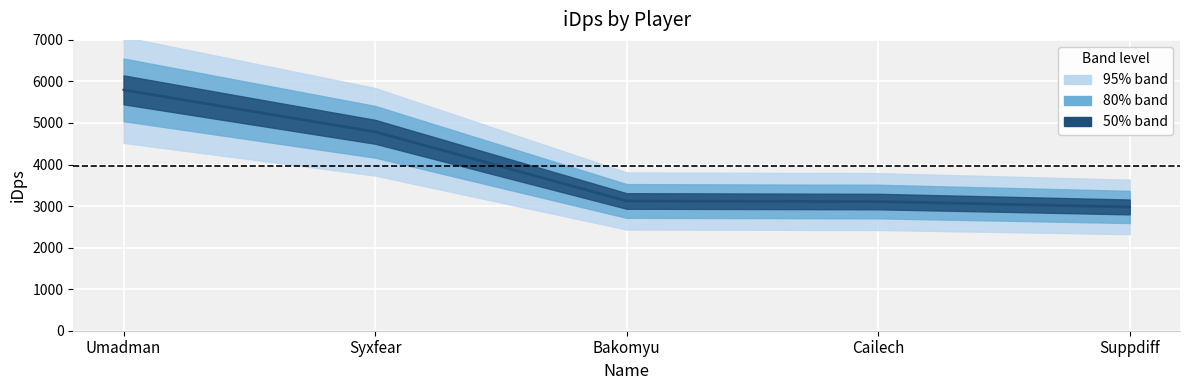

How many distinct data groups are displayed?

1